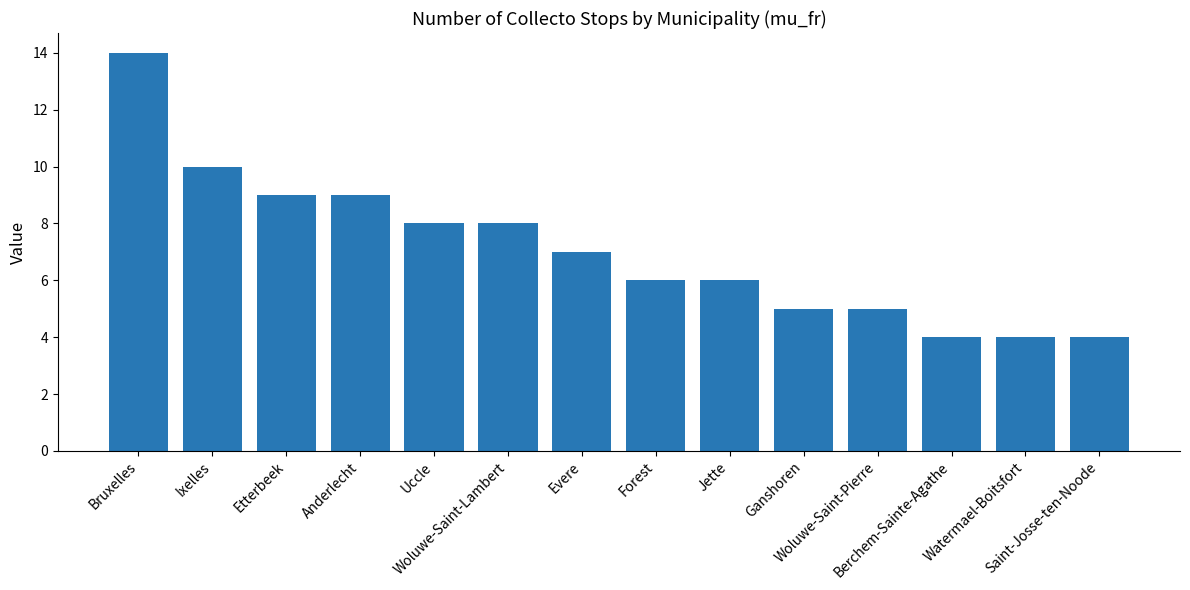

At which category does the chart reach its peak across all series?

Bruxelles